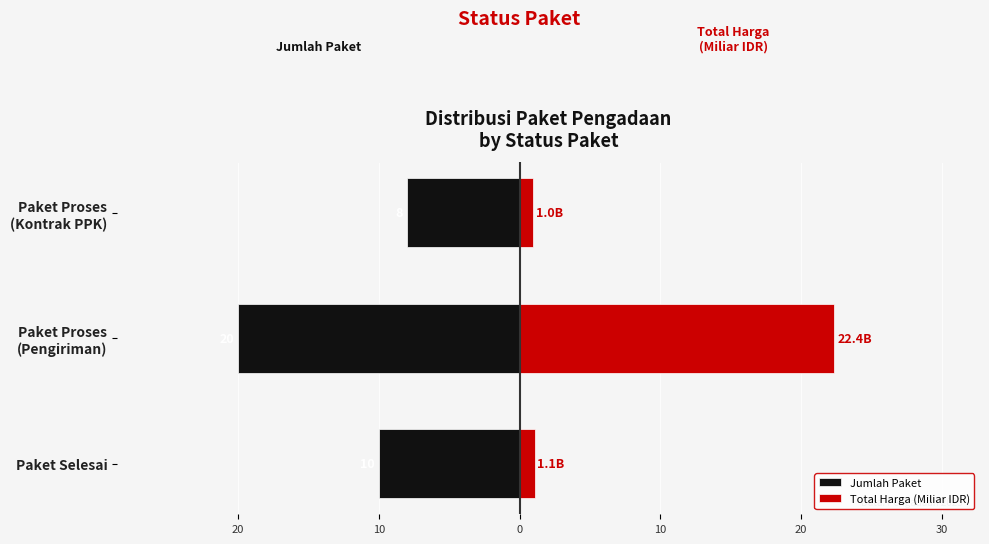

How many categories are shown in the chart?

3